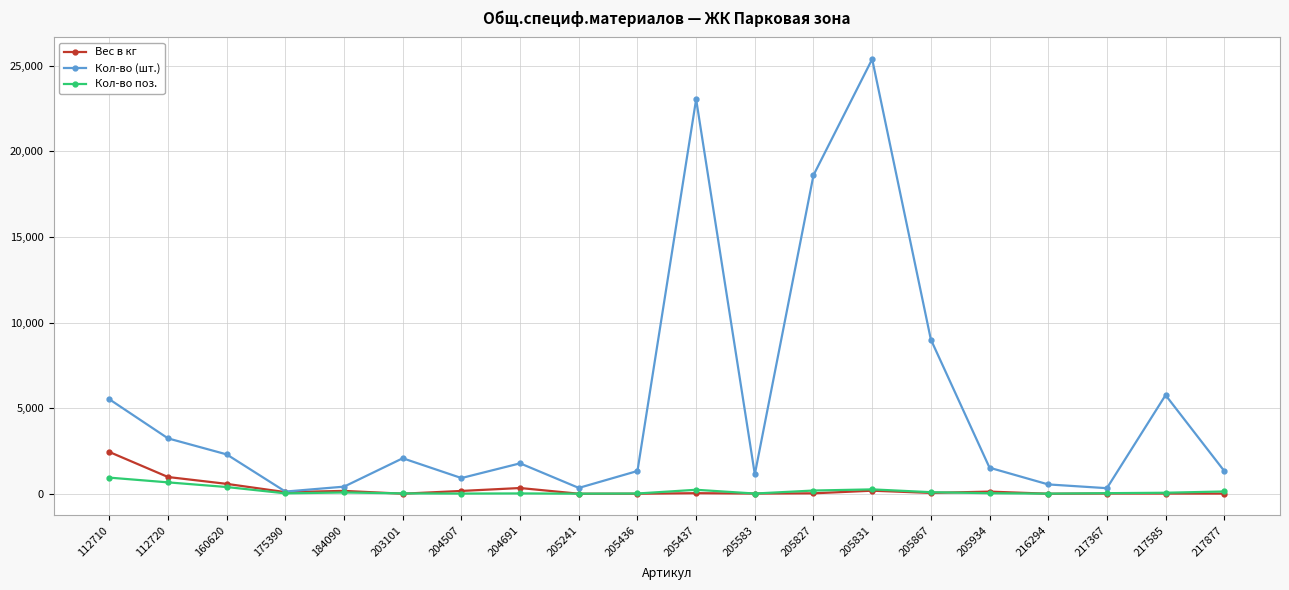

What is the value of the Вес в кг point at the 14th from the left?

177.7